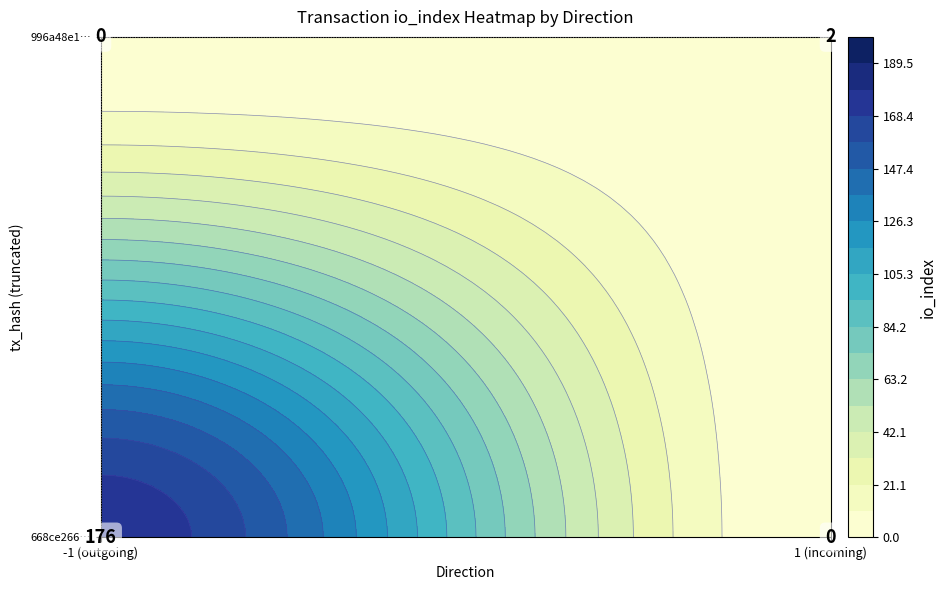

Which series has the widest spread of values?

668ce26645a2f978e4d8b46c436e7887324112a